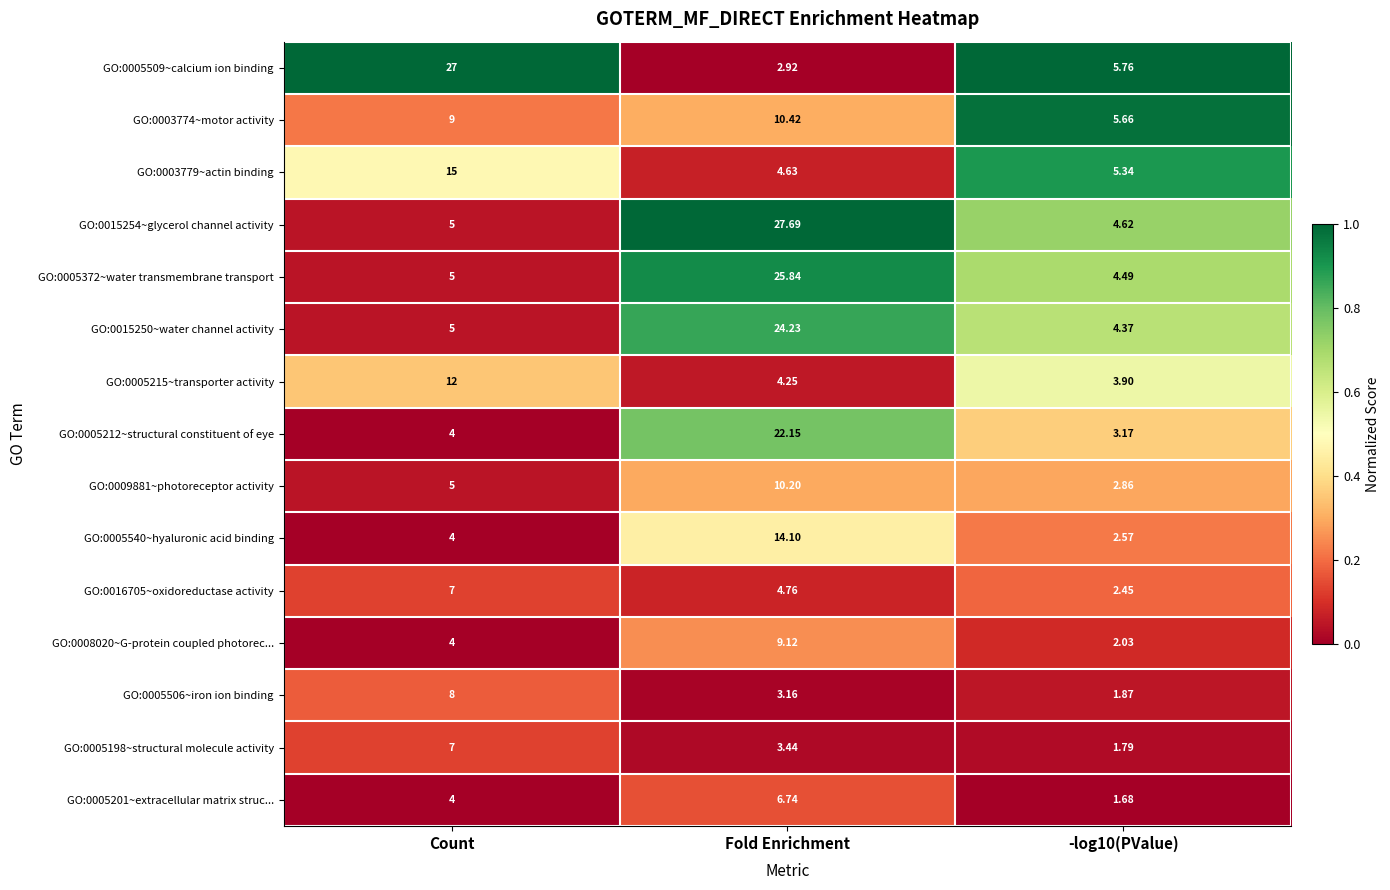

Which series has the largest total across all categories?

GO:0015254~glycerol channel activity